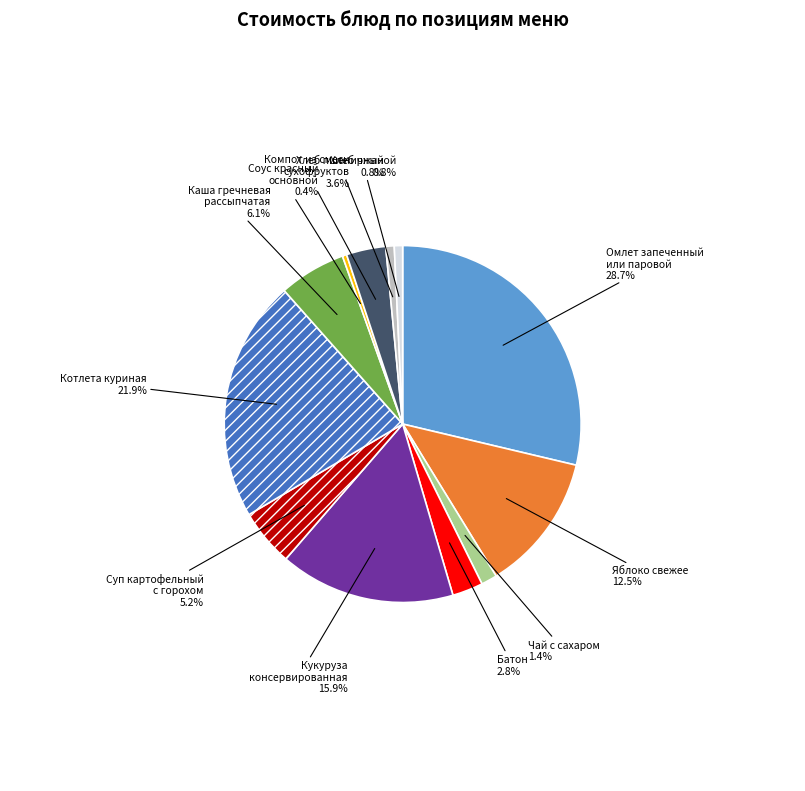

Is there any slice that represents more than half of the pie?

No